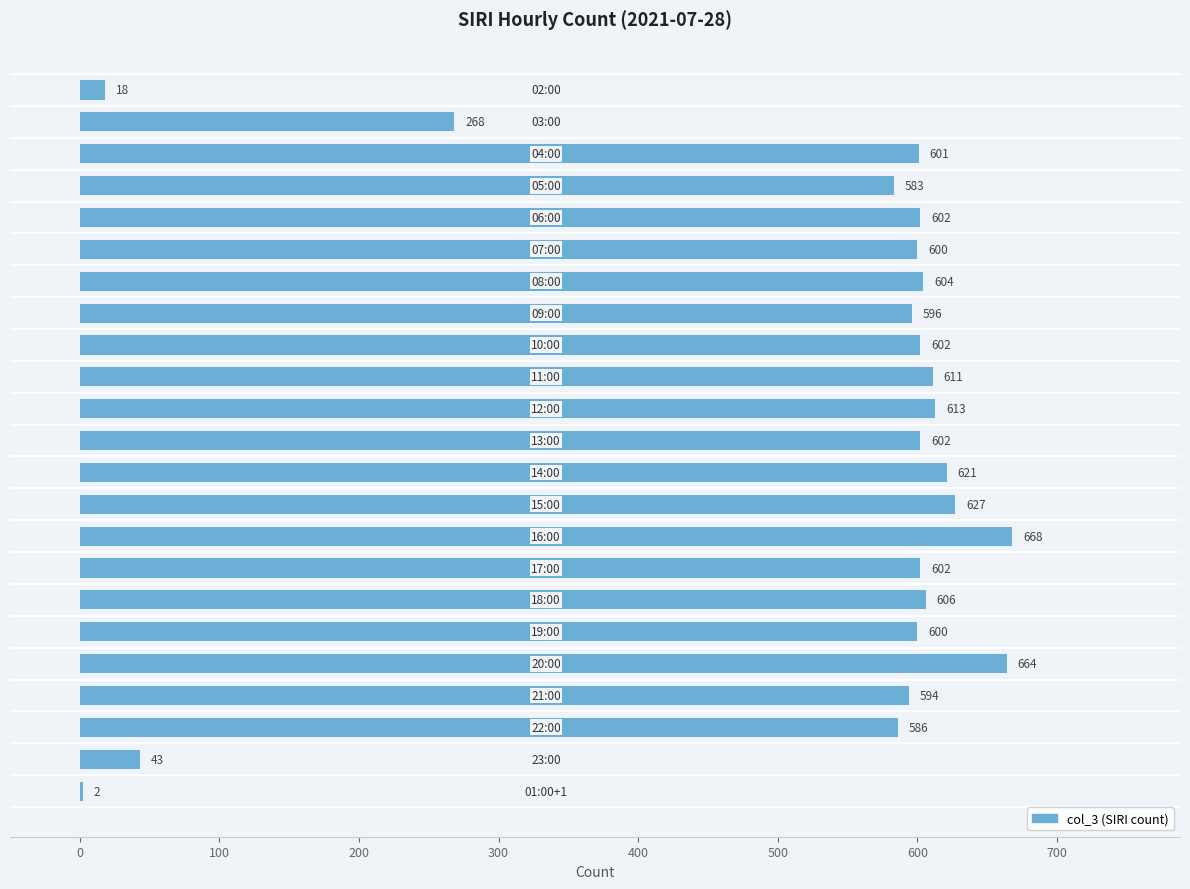

What is the sum of all values?

11913